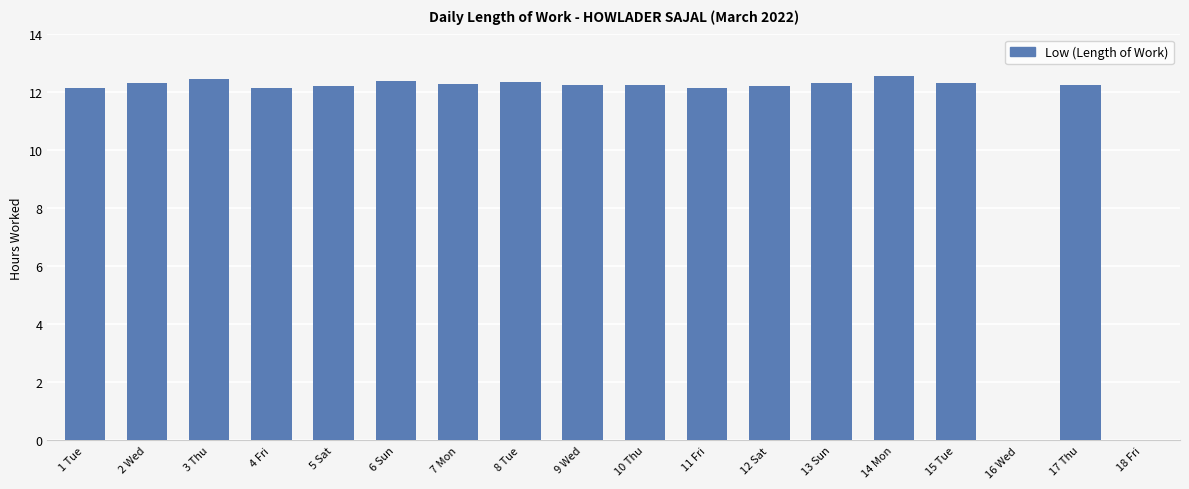

What is the sum of all values?

196.8